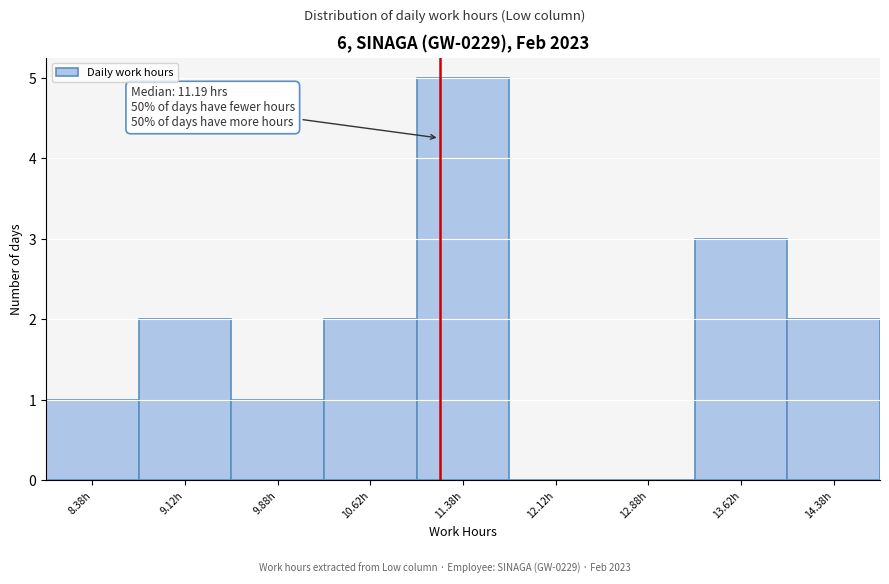

Over which range of the x-axis is the bar tallest?

11.00 to 11.75